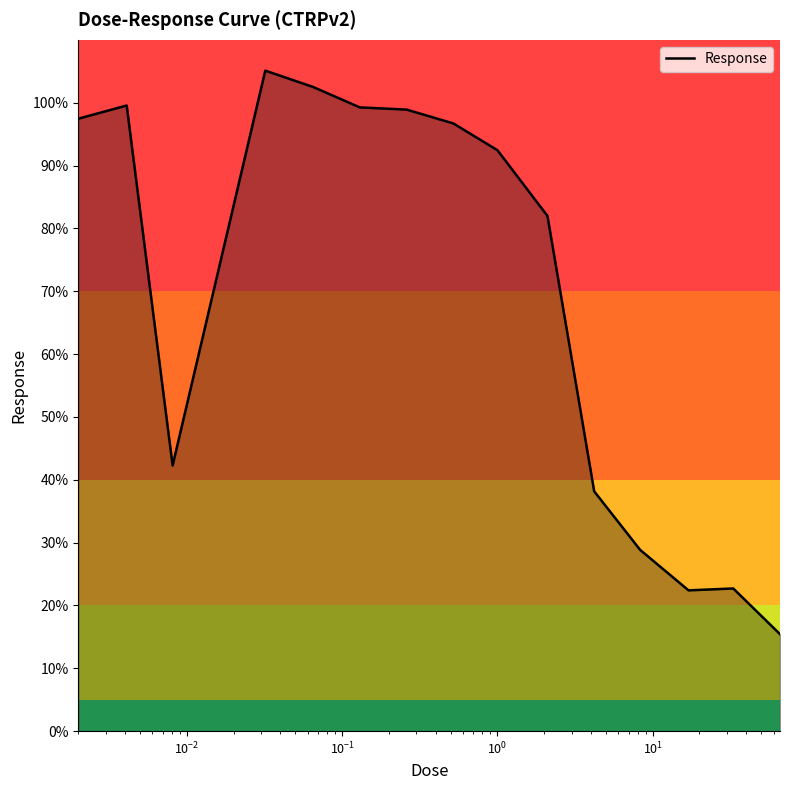

What is the maximum value shown in the chart?

105.1